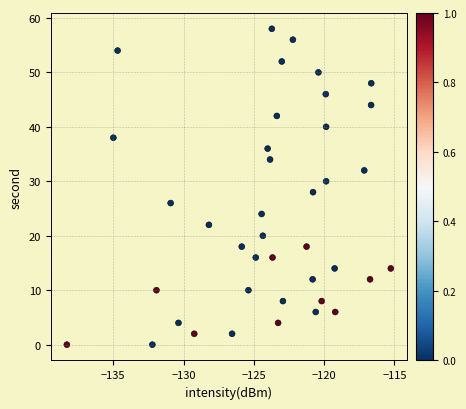

What is the range of Y values (max minus min)?

58